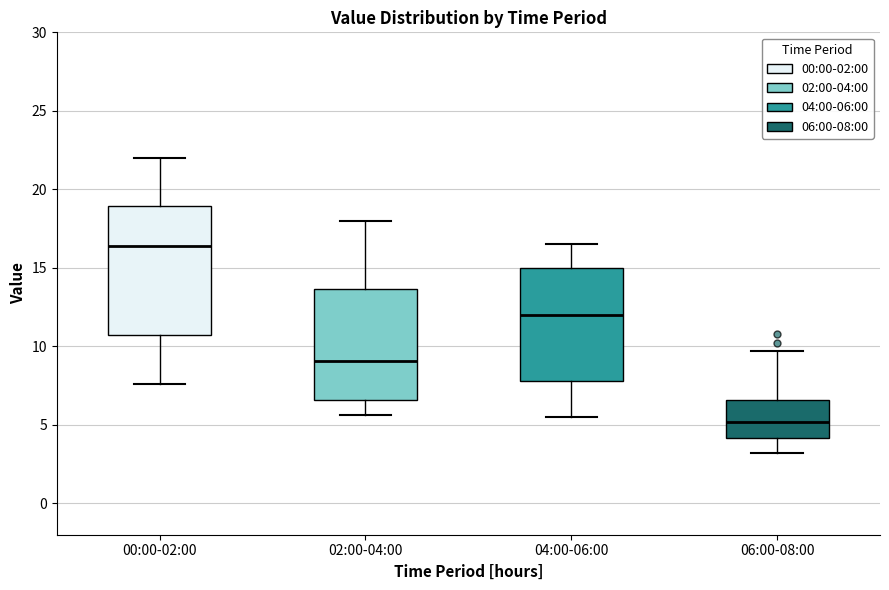

Which box is the tallest, from its lower edge to its upper edge?

00:00-02:00